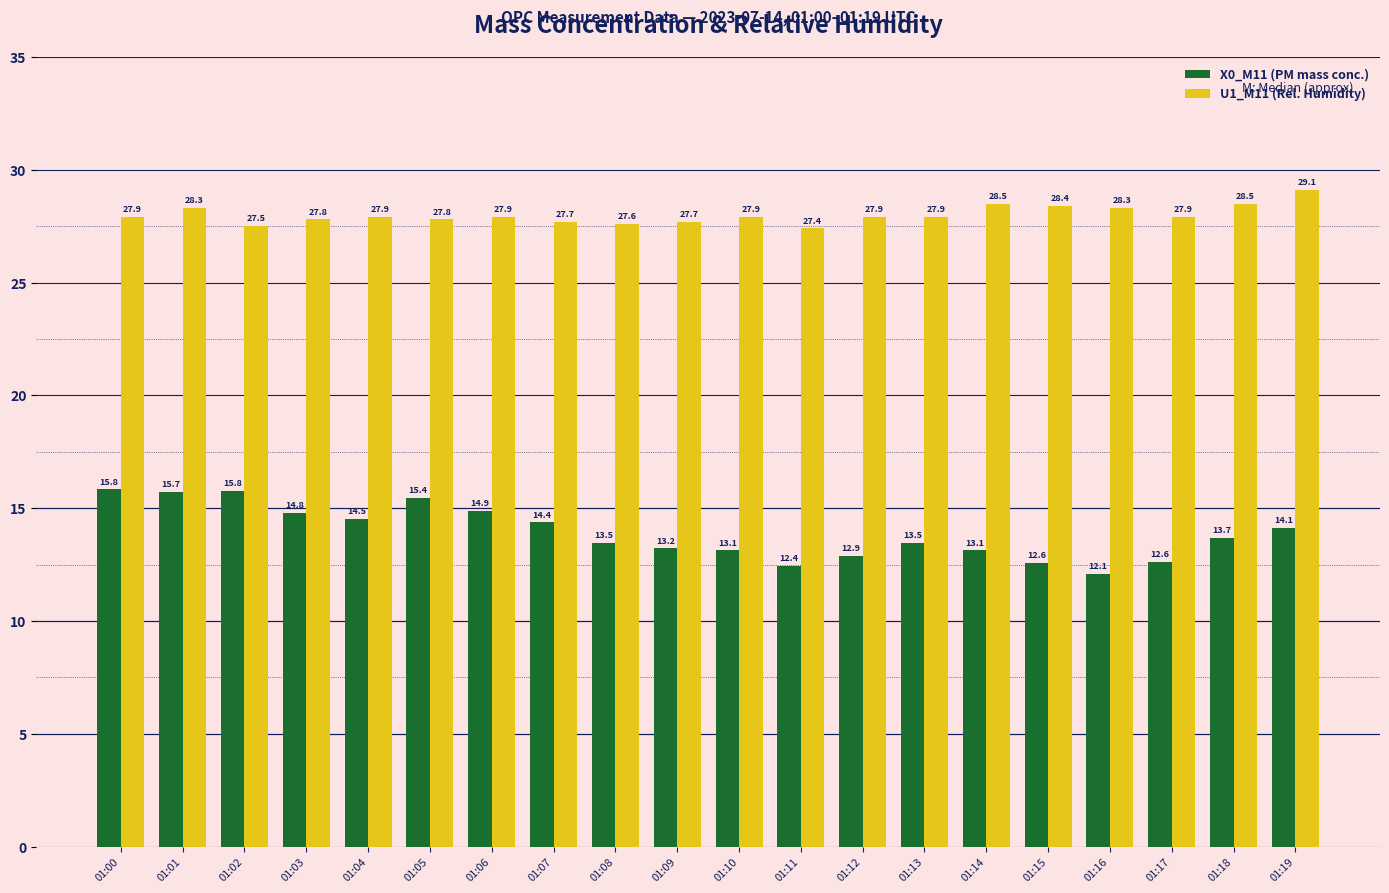

Count the number of data series in this chart.

2